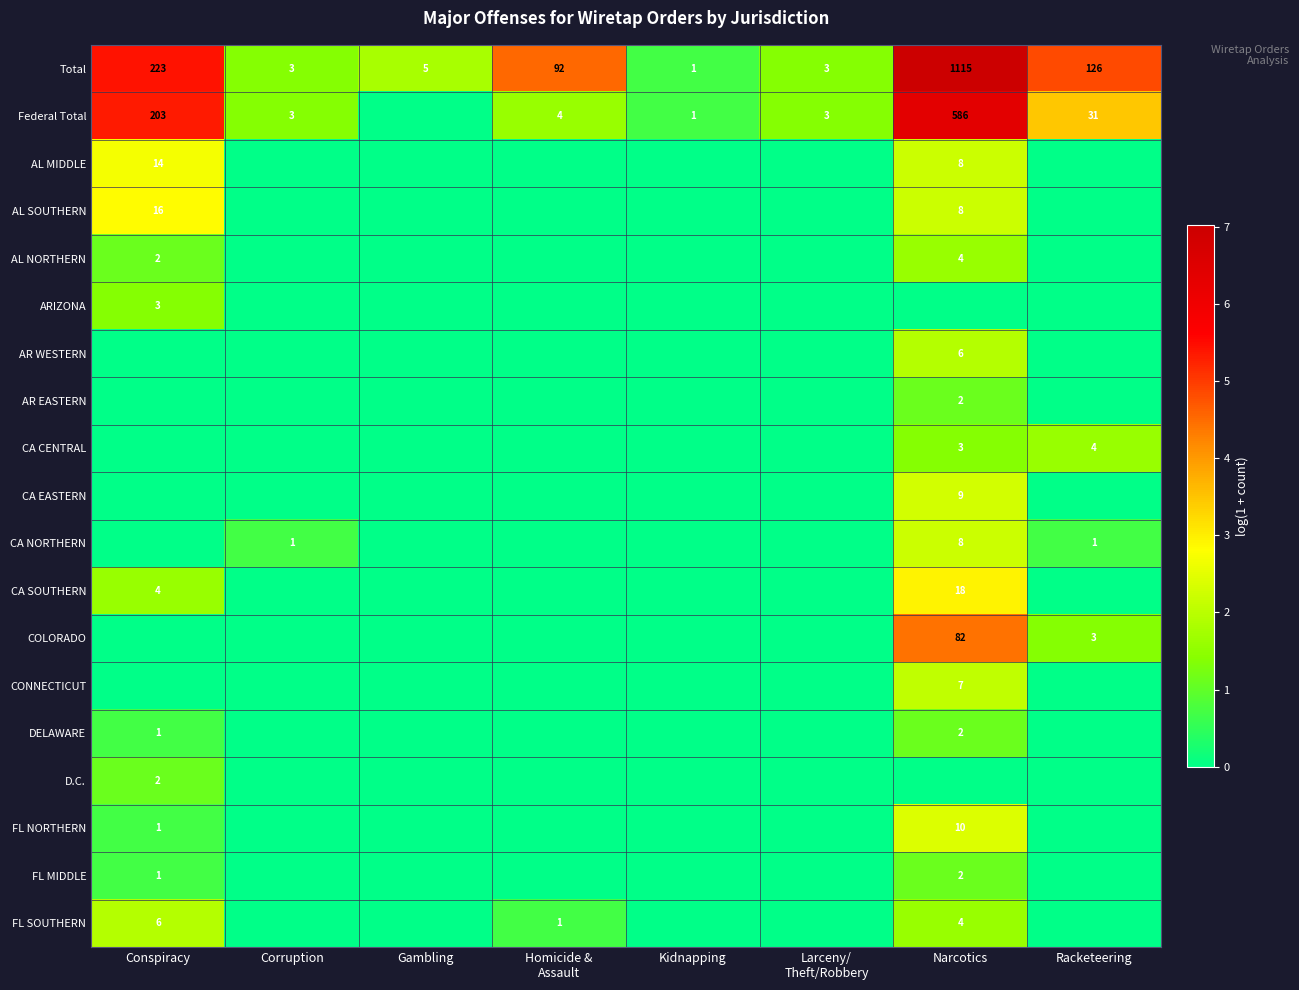

True or false: AR EASTERN has a value of 1 at Narcotics.

False